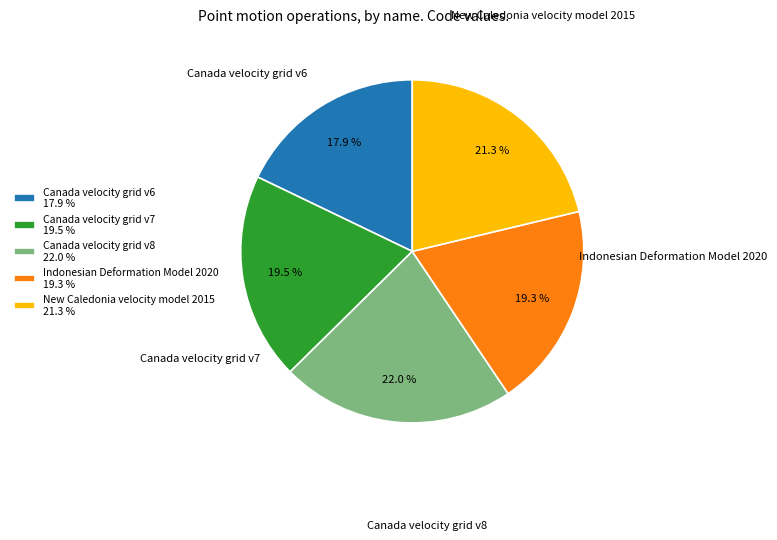

Between Indonesian Deformation Model 2020 and Canada velocity grid v8, which is larger?

Canada velocity grid v8